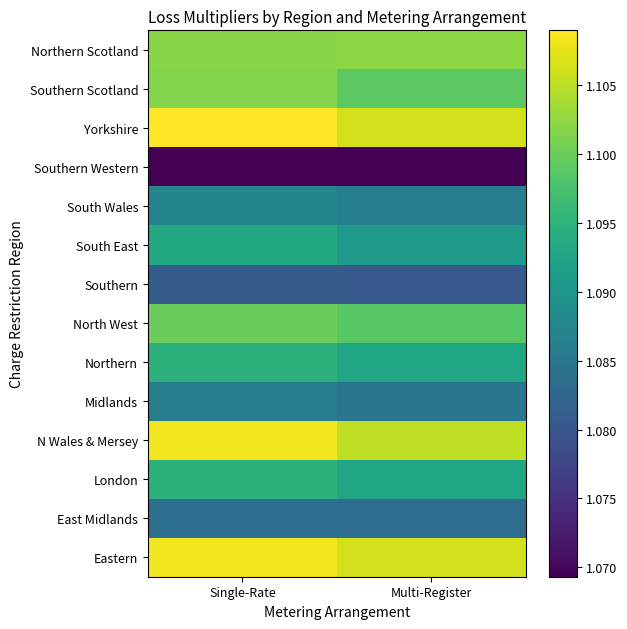

Which label corresponds to the largest value in the chart?

Single-Rate